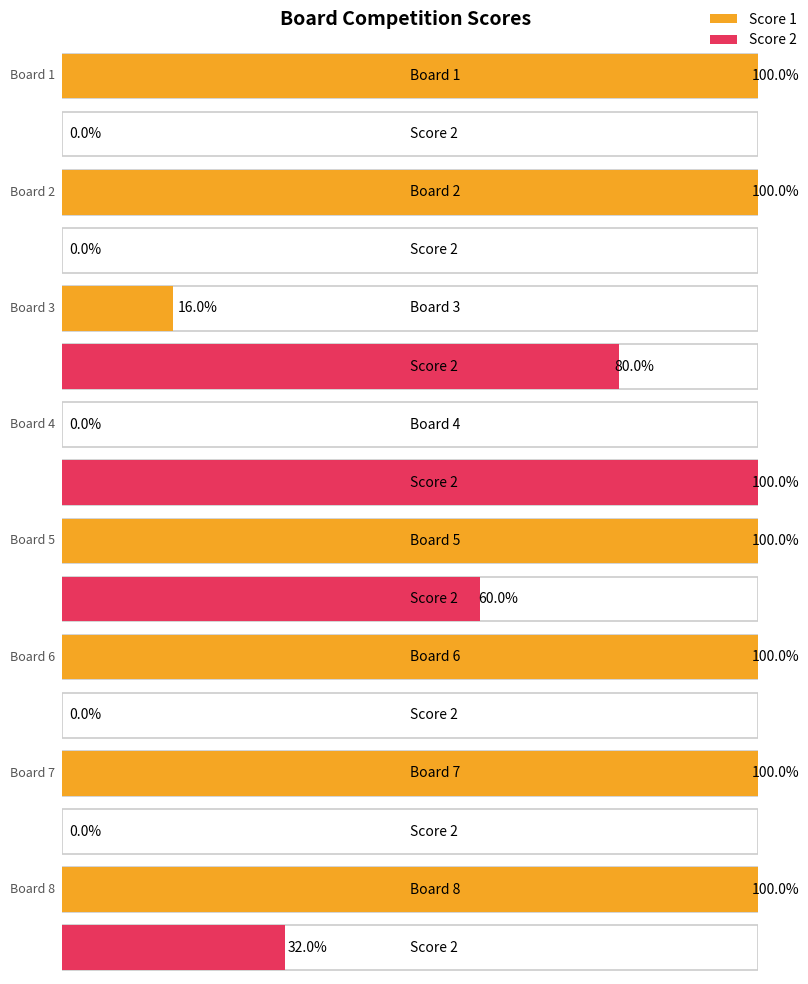

Rank the categories by Score 1 value from highest to lowest.

Board 1, Board 2, Board 5, Board 6, Board 7, Board 8, Board 3, Board 4